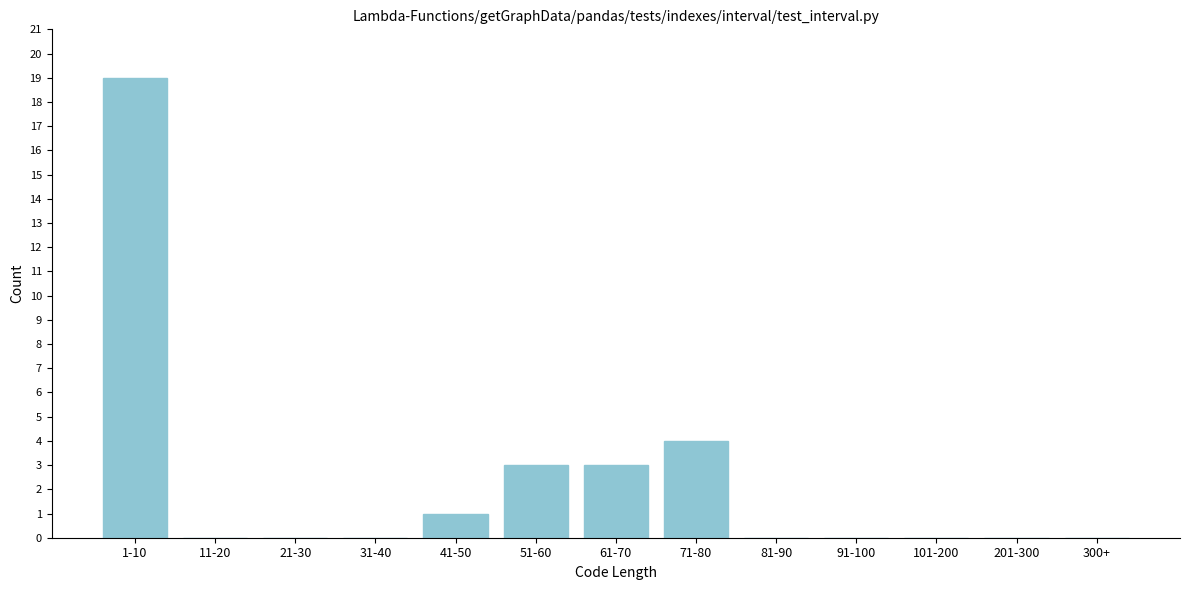

Reading right to left, transcribe all the data shown in this chart.

300+=0	201-300=0	101-200=0	91-100=0	81-90=0	71-80=4	61-70=3	51-60=3	41-50=1	31-40=0	21-30=0	11-20=0	1-10=19